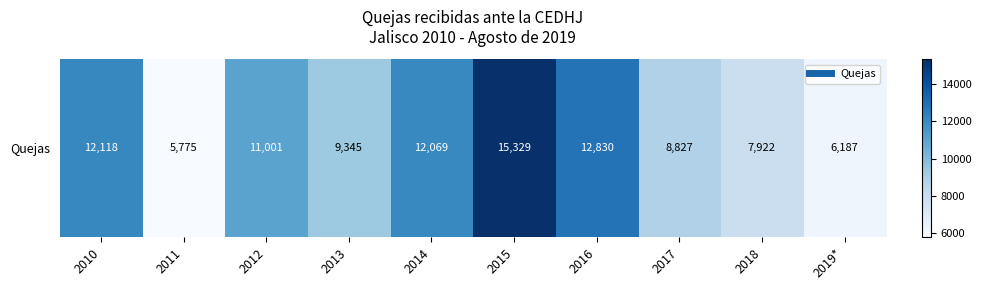

What is the change in value from 2011 to 2016?

+7055